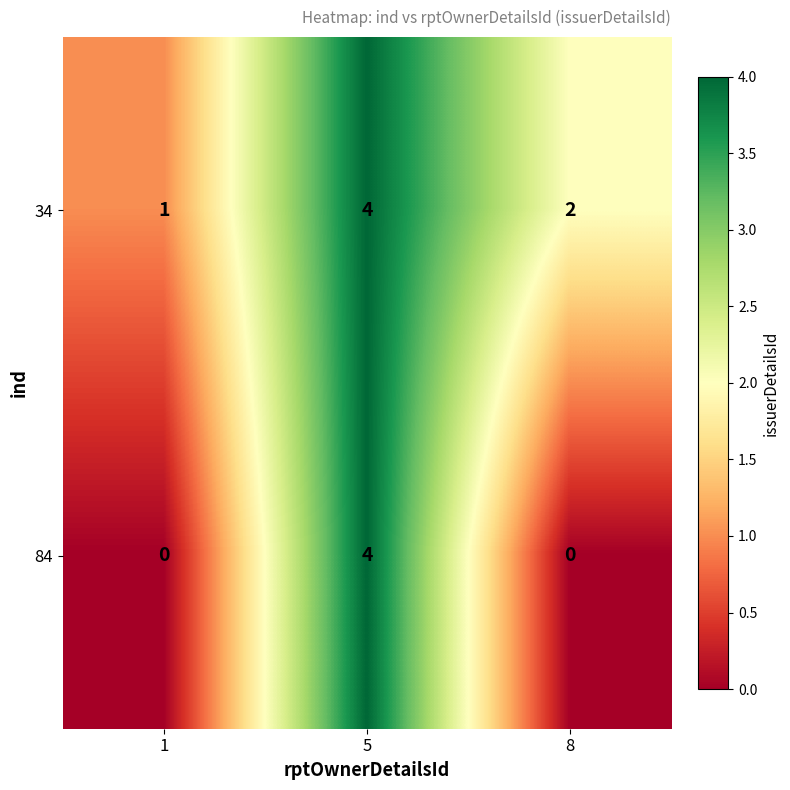

What is the total value across all series at 5?

8